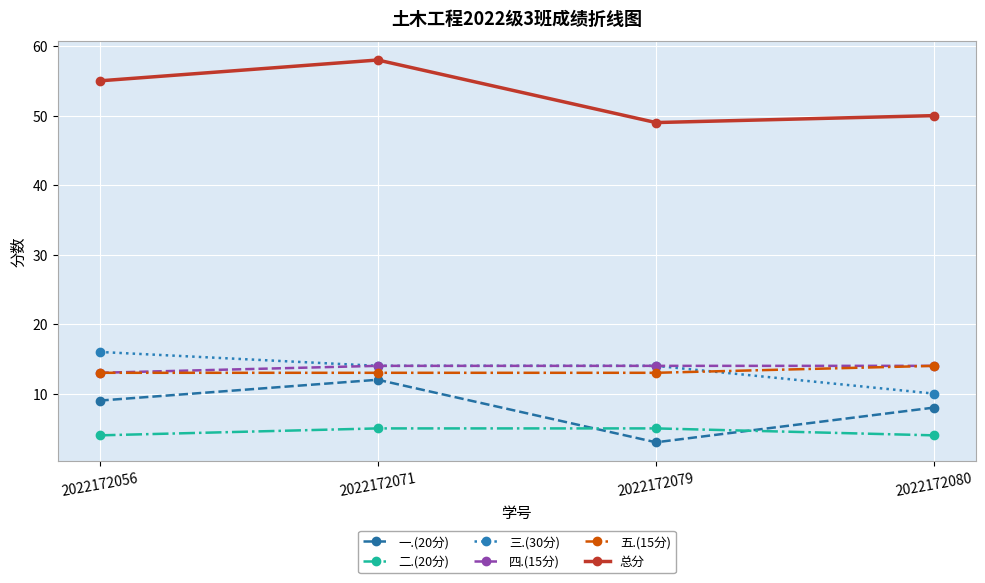

The 一.(20分) series shows 2 at 2022172056. True or false?

False